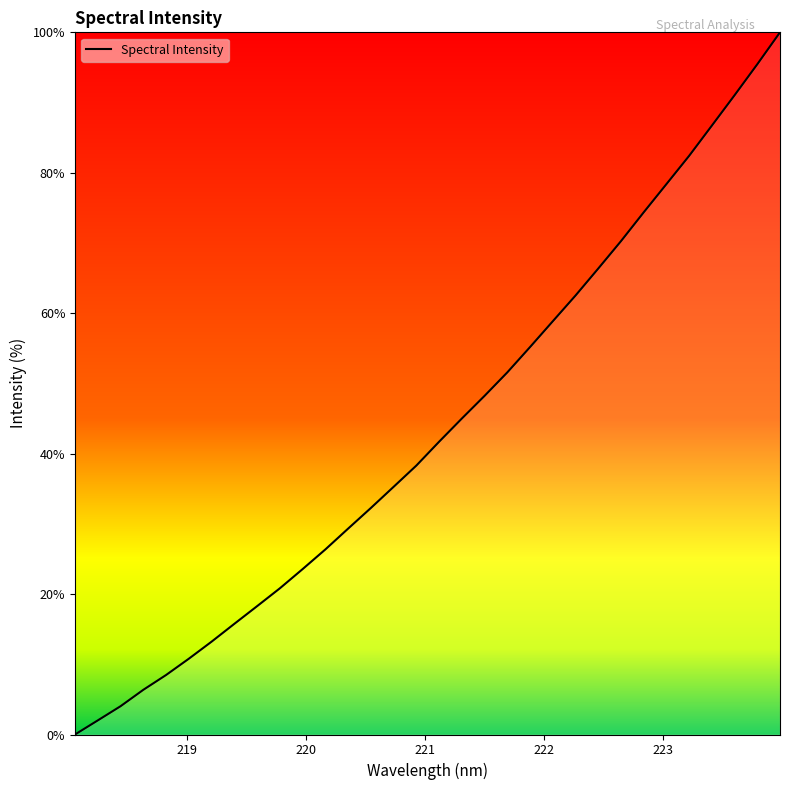

How many series are shown in this chart?

1